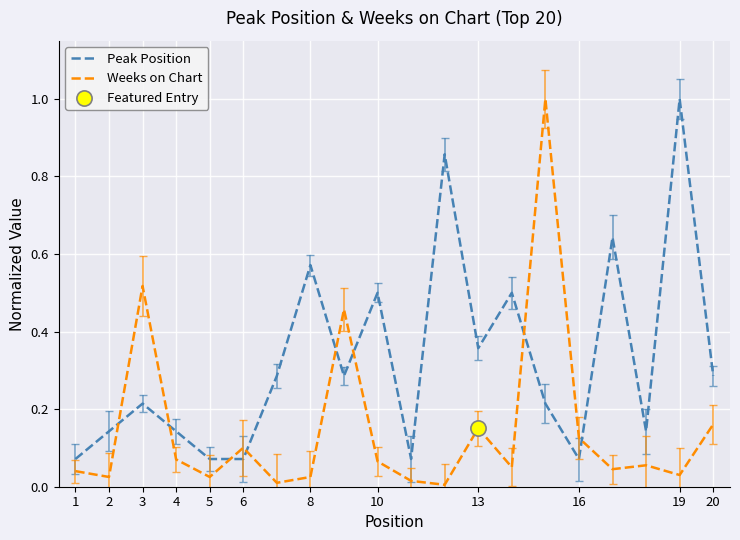

What are all the series names shown in the legend?

Peak Position, Weeks on Chart